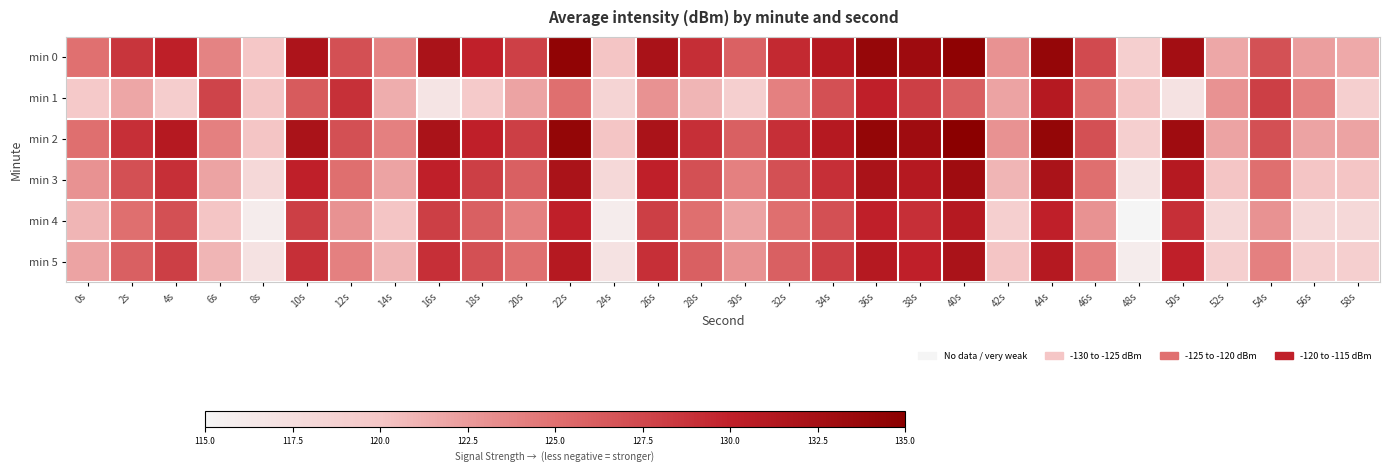

At which category does the chart reach its minimum across all series?

48s